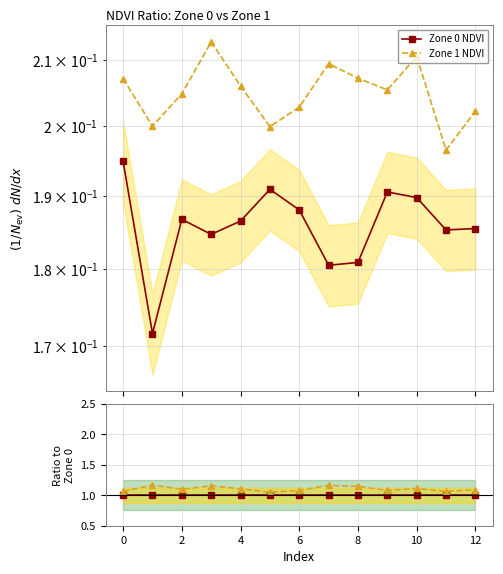

Is the value of Zone 1 NDVI at 9 greater than the value of Zone 0 NDVI at 10?

Yes